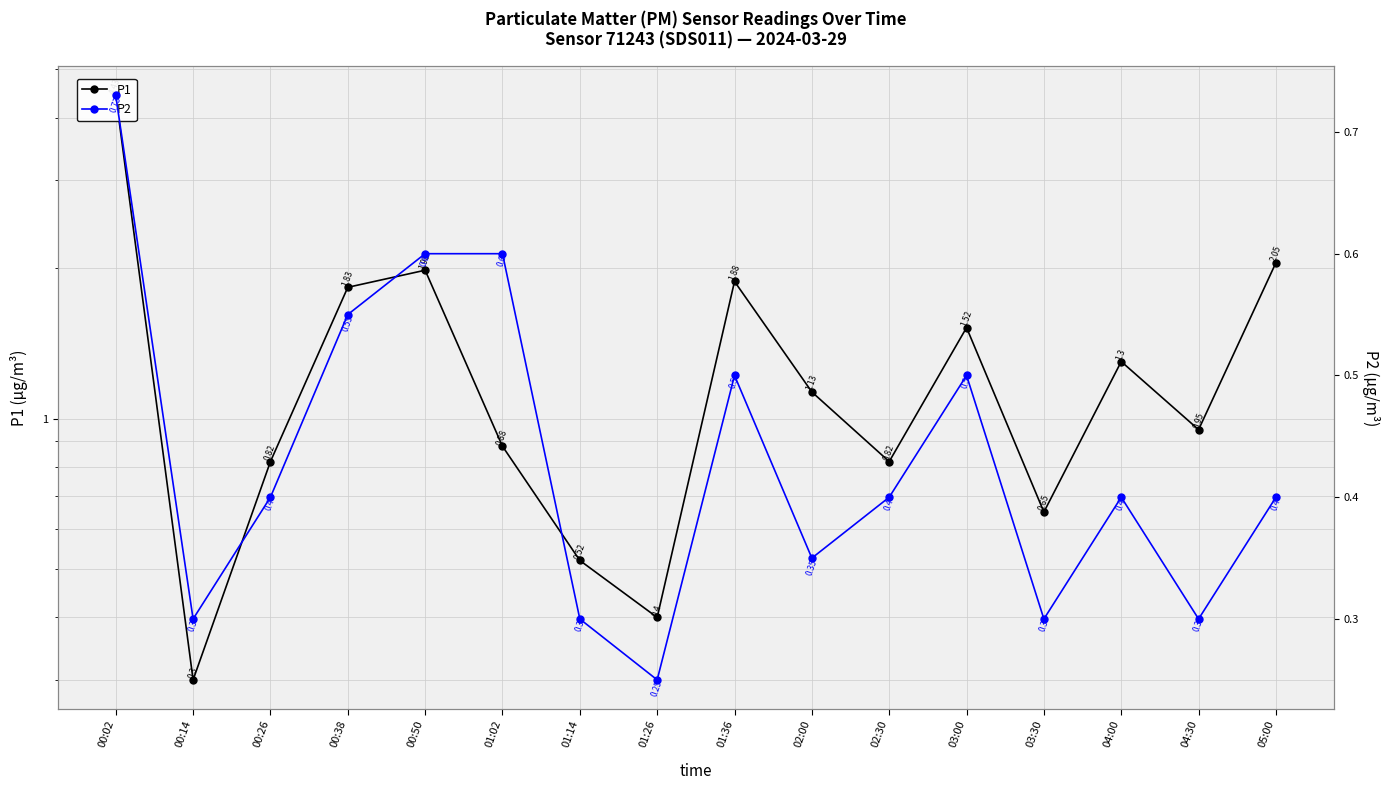

How many categories are shown in the chart?

16